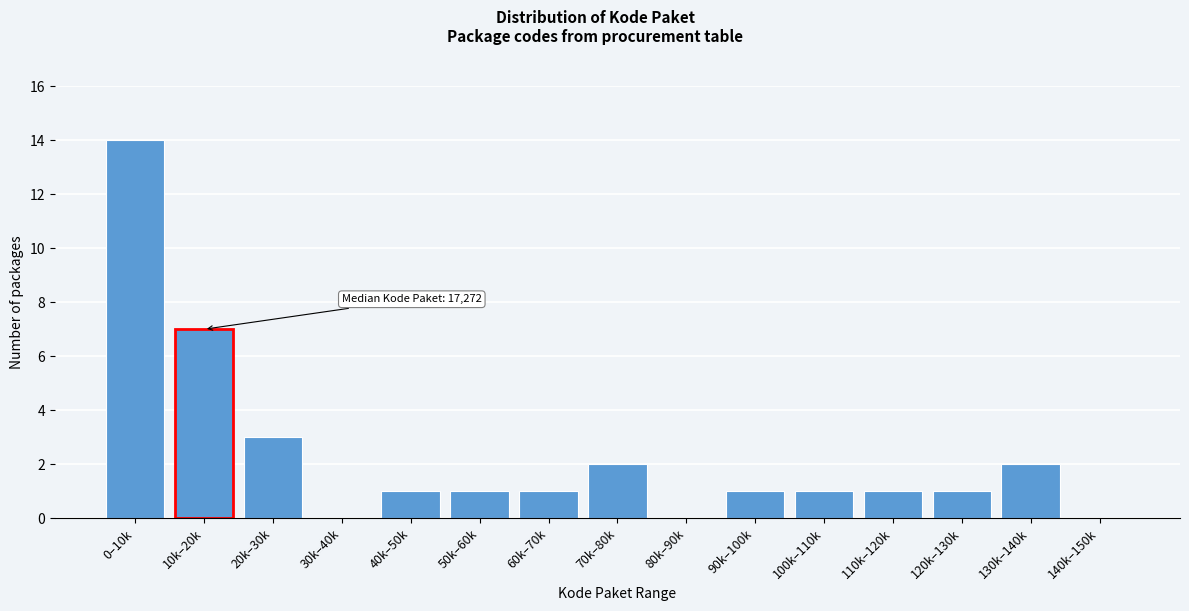

Reading left to right, transcribe all the data shown in this chart.

0–10k=14	10k–20k=7	20k–30k=3	30k–40k=0	40k–50k=1	50k–60k=1	60k–70k=1	70k–80k=2	80k–90k=0	90k–100k=1	100k–110k=1	110k–120k=1	120k–130k=1	130k–140k=2	140k–150k=0